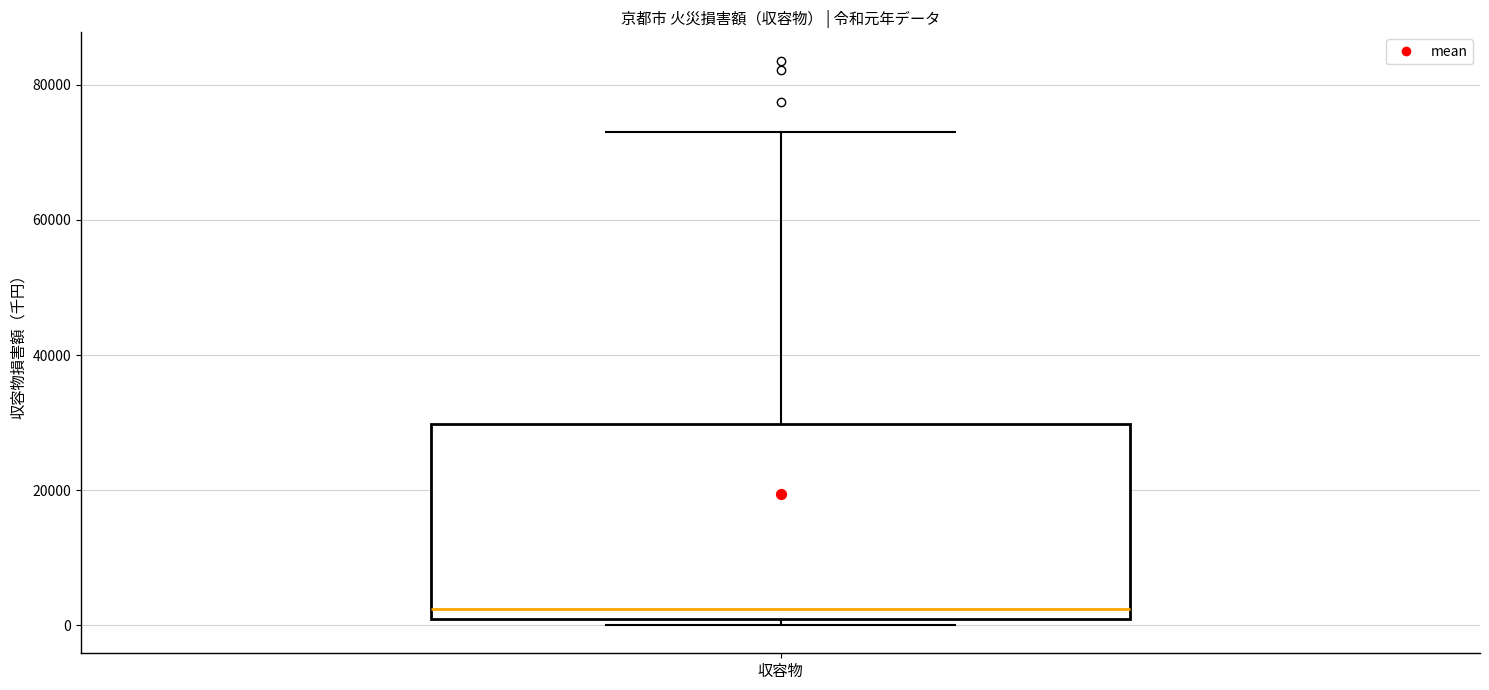

Read this box plot against the y-axis: the position of the median line, the range covered by the box, and the ends of both whiskers. The values are not printed on the chart, so give them approximately, as read against the axis.

median 2000, box 0 to 30000, whiskers 0 (just below the box's lower edge) to 72000